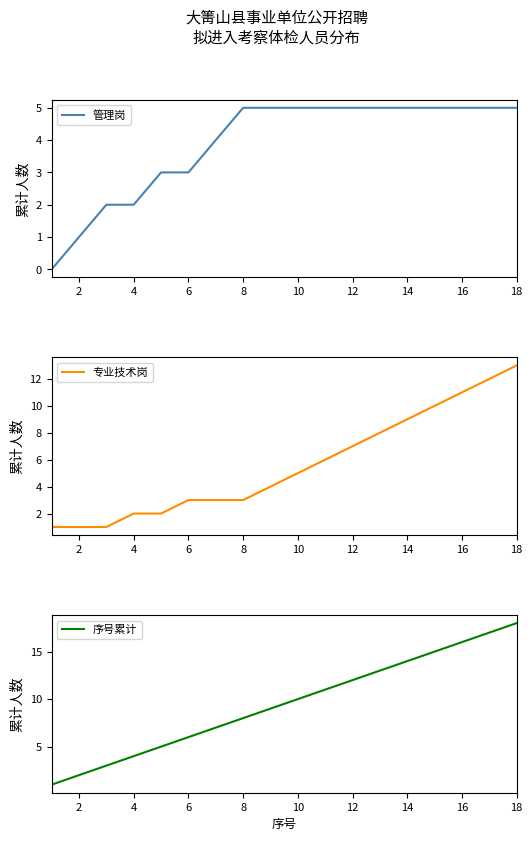

The value of 管理岗 at 4 is 3. True or false?

False